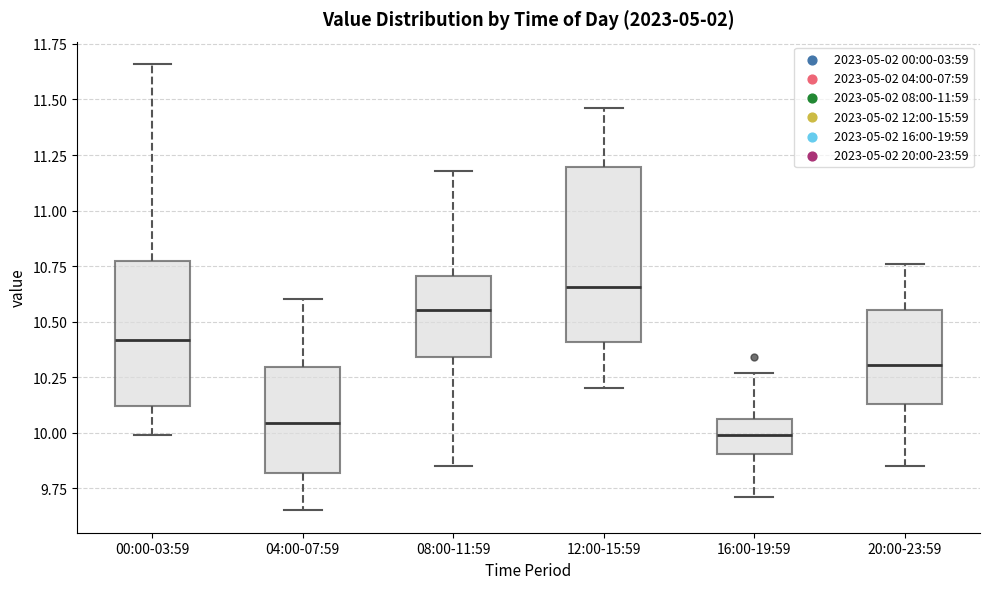

Reading left to right, read every box against the y-axis: the position of its median line, the range the box covers, and the ends of its whiskers. The values are not printed on the chart, so give them approximately, as read against the axis.

00:00-03:59: median 10.40, box 10.10 to 10.75, whiskers 10.00 to 11.65
04:00-07:59: median 10.05, box 9.80 to 10.30, whiskers 9.65 to 10.60
08:00-11:59: median 10.55, box 10.35 to 10.70, whiskers 9.85 to 11.20
12:00-15:59: median 10.65, box 10.40 to 11.20, whiskers 10.20 to 11.45
16:00-19:59: median 10.00, box 9.90 to 10.05, whiskers 9.70 to 10.25
20:00-23:59: median 10.30, box 10.15 to 10.55, whiskers 9.85 to 10.75